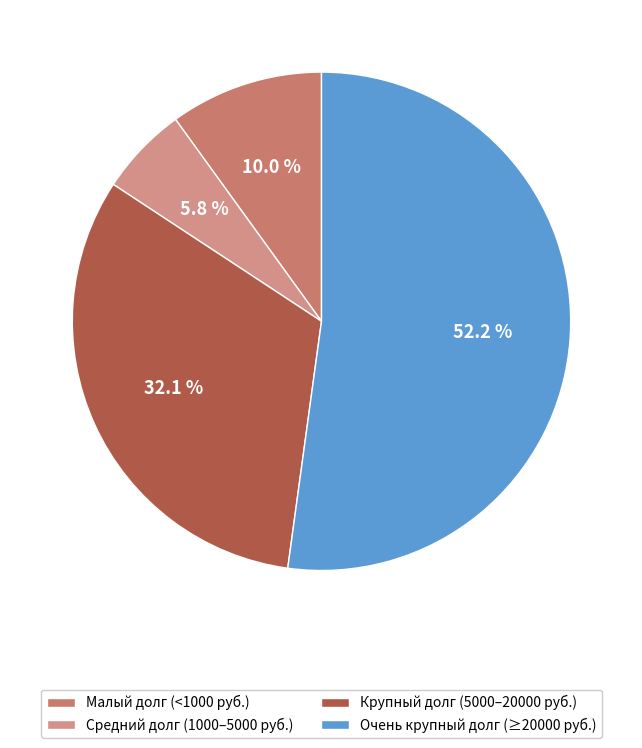

Count the number of slices in the pie.

4